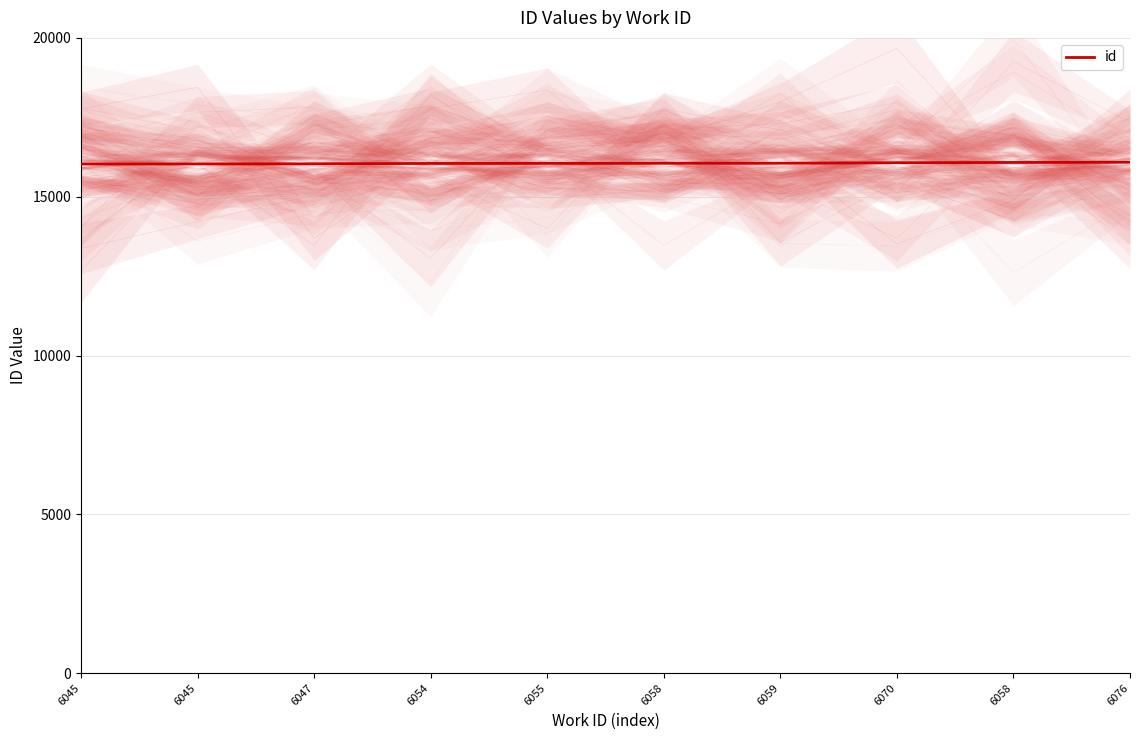

Is it true that the value at 6059 is 10302?

False